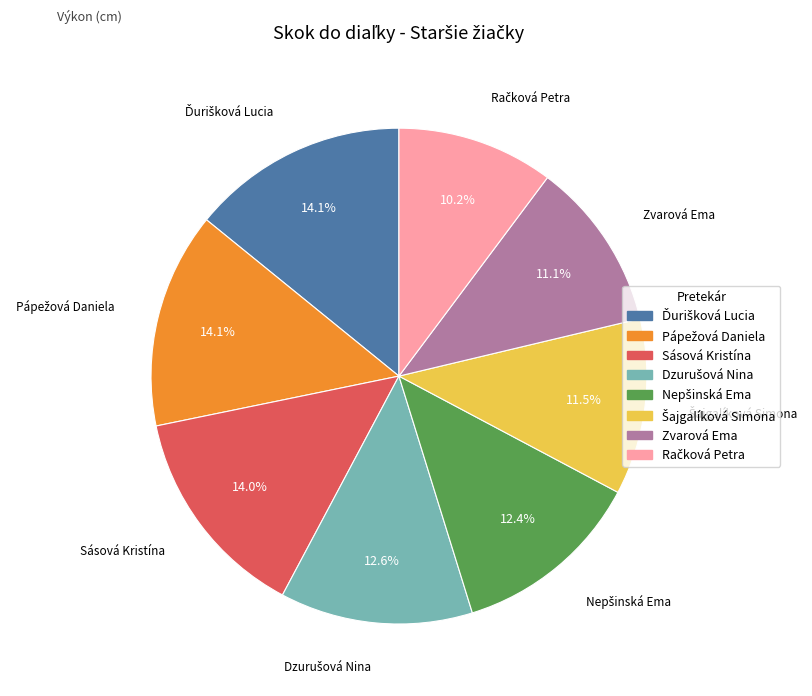

What portion of the pie excludes Sásová Kristína?

86.0%